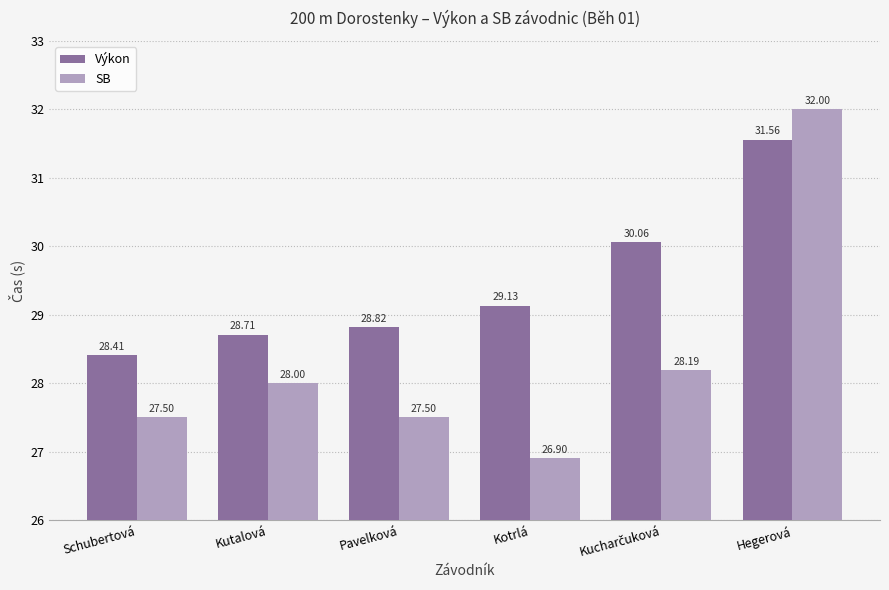

Reading left to right, transcribe all the data shown in this chart.

Výkon: 28.4	28.7	28.8	29.1	30.1	31.6
SB: 27.5	28.0	27.5	26.9	28.2	32.0